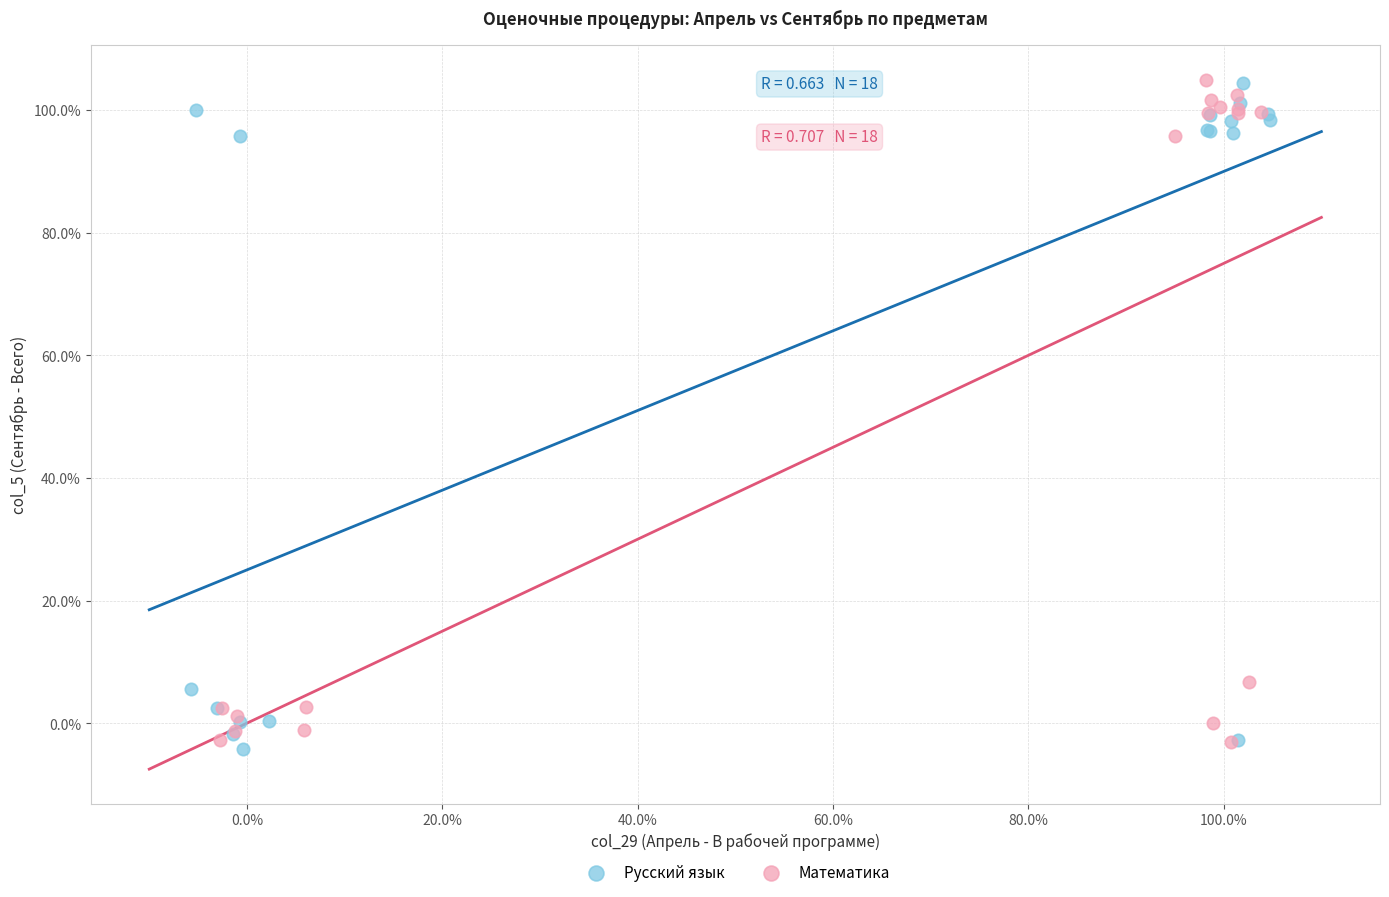

What are all the series names shown in the legend?

Русский язык, Математика